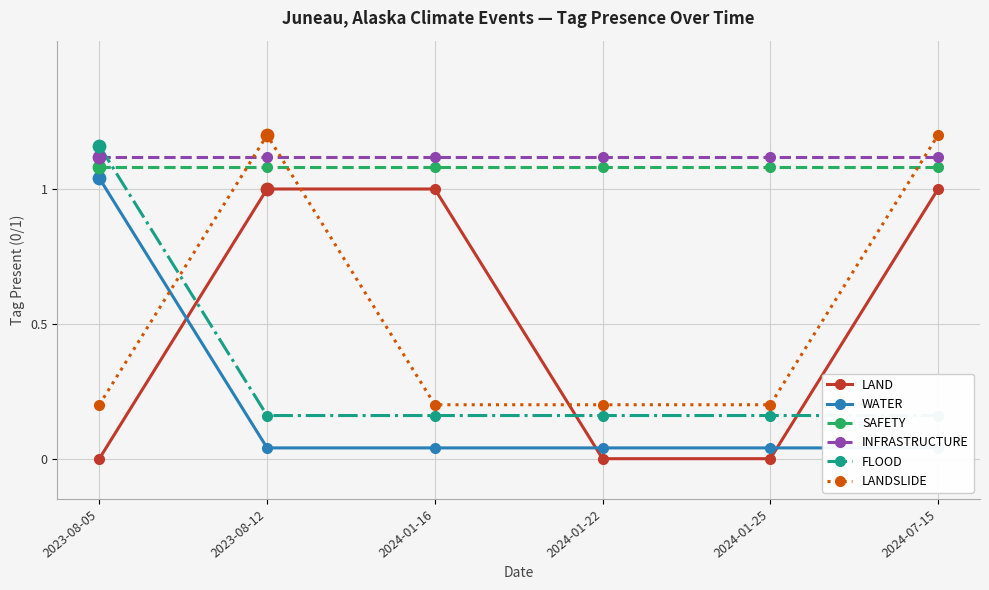

What is the total value across all series at 2023-08-12?

4.6